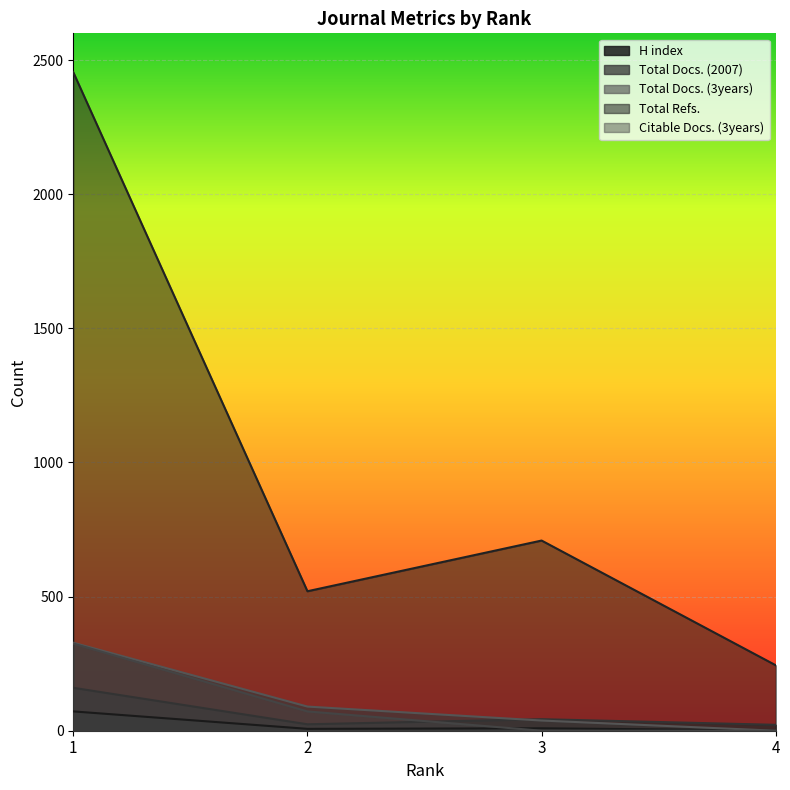

Reading left to right, what are all the values shown in this chart?

H index: 72	7	9	1
Total Docs. (2007): 160	24	43	22
Total Docs. (3years): 328	90	38	0
Total Refs.: 2455	520	709	244
Citable Docs. (3years): 325	72	0	0